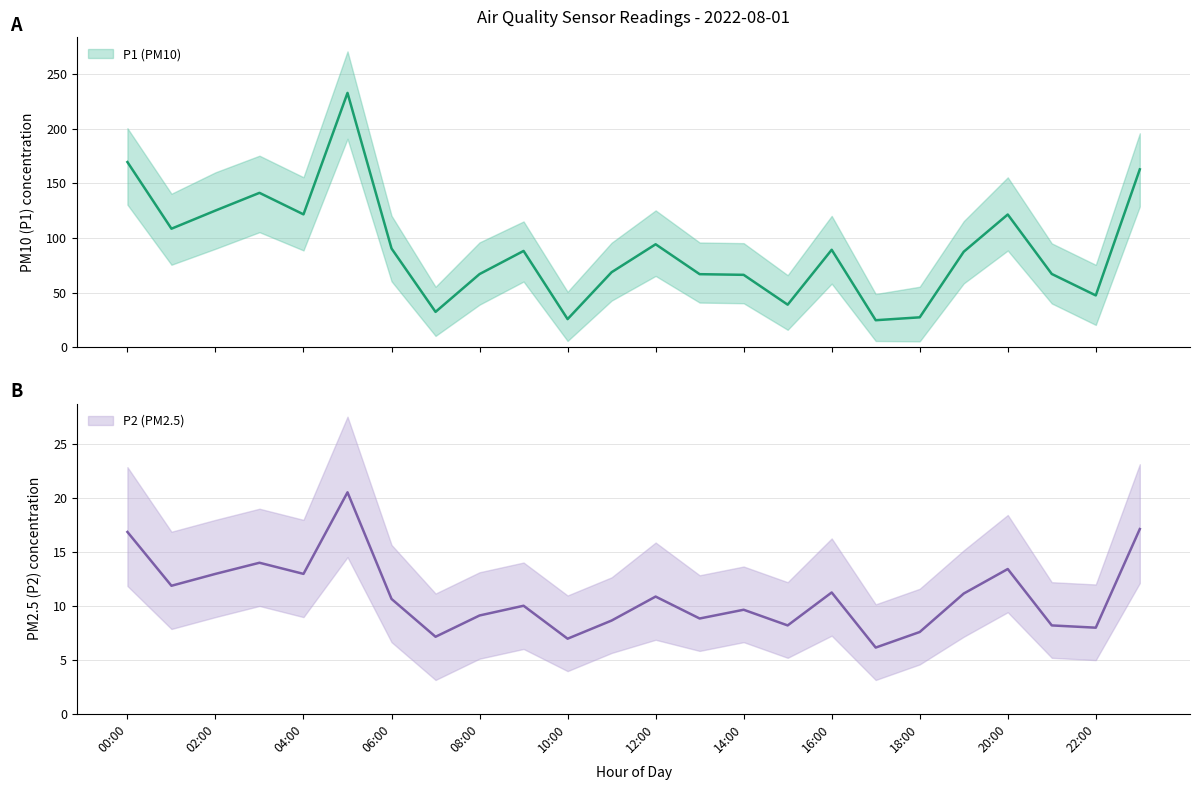

Rank the series by their maximum value, from highest to lowest.

P1, P2